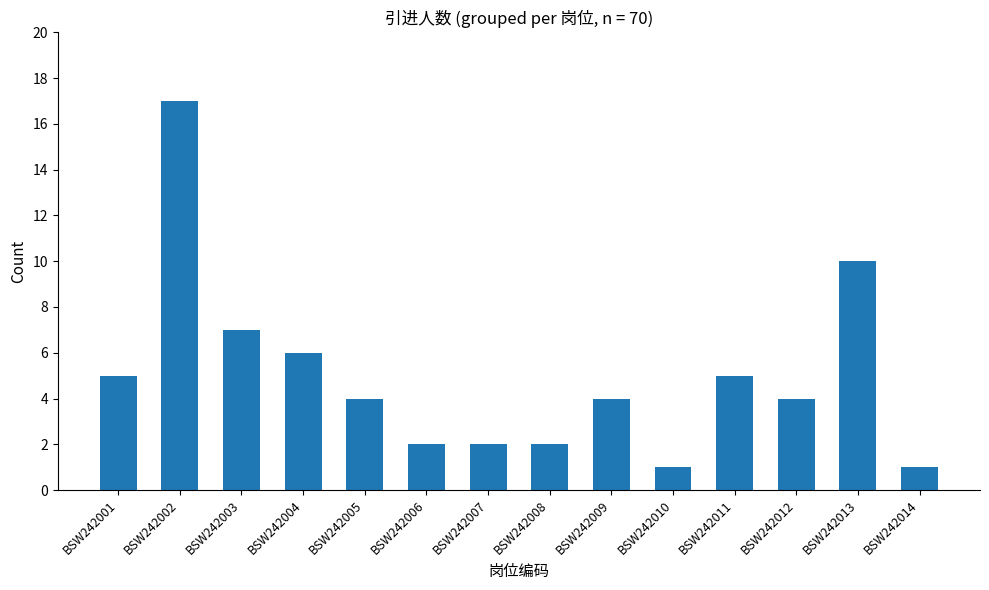

Where is the data nearest to the value 9?

BSW242013